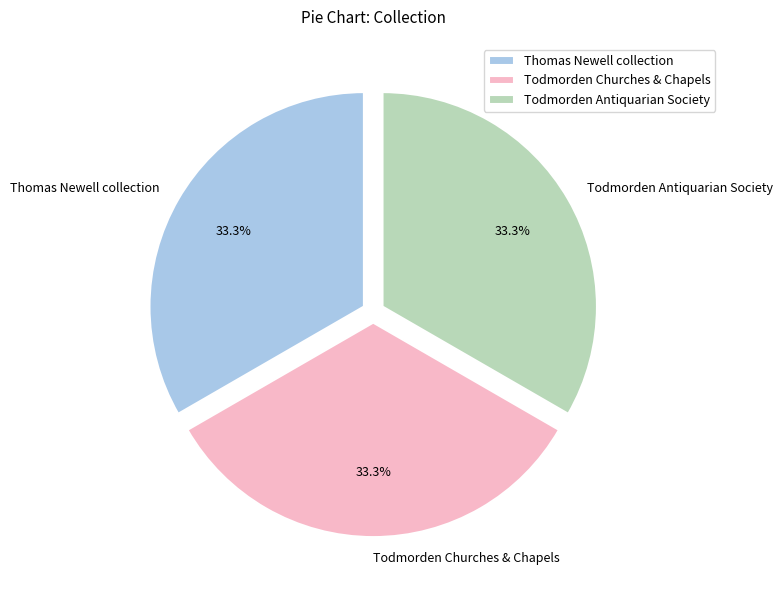

Approximately how many times larger is the value at Thomas Newell collection compared to Todmorden Churches & Chapels?

1.0